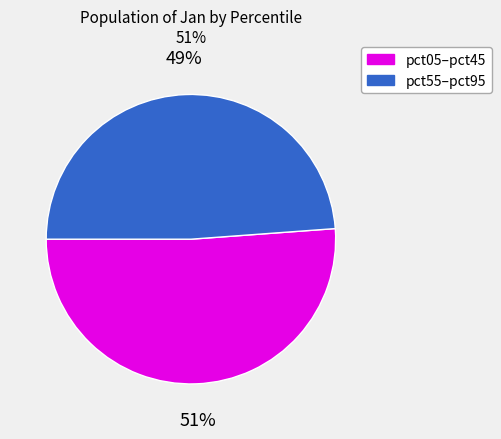

Is there a majority slice in this chart?

Yes